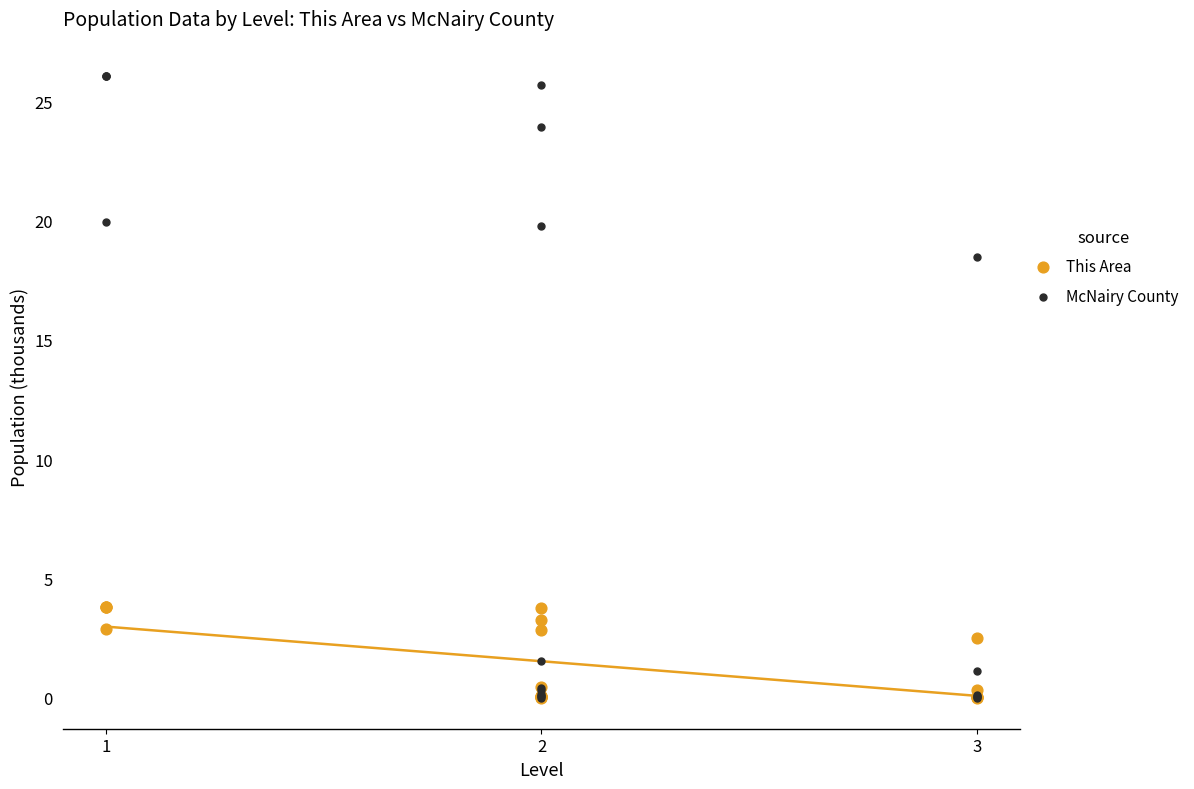

Across all series, what Y value is closest to 13?

18.5